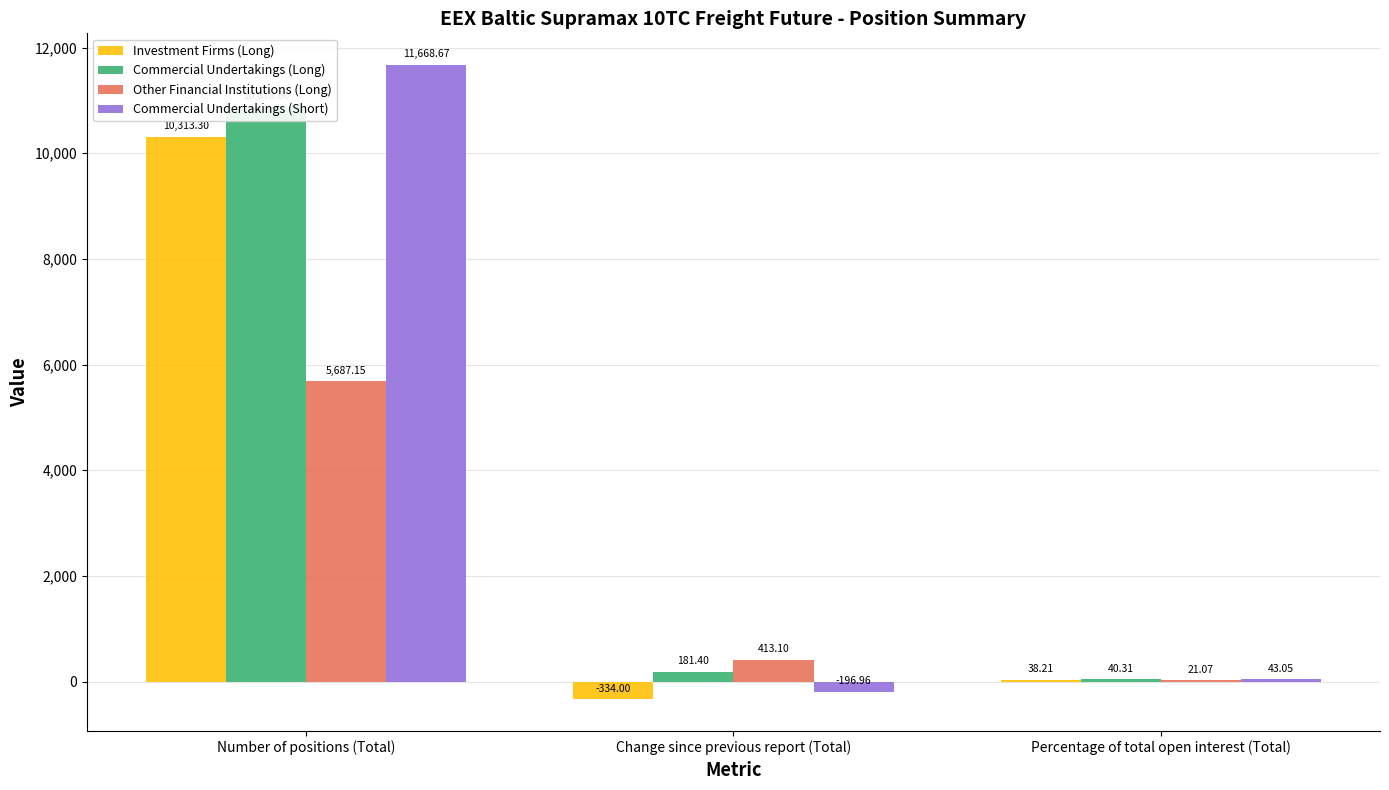

What is the label of the 2nd bar from the left?

Change since previous report (Total)